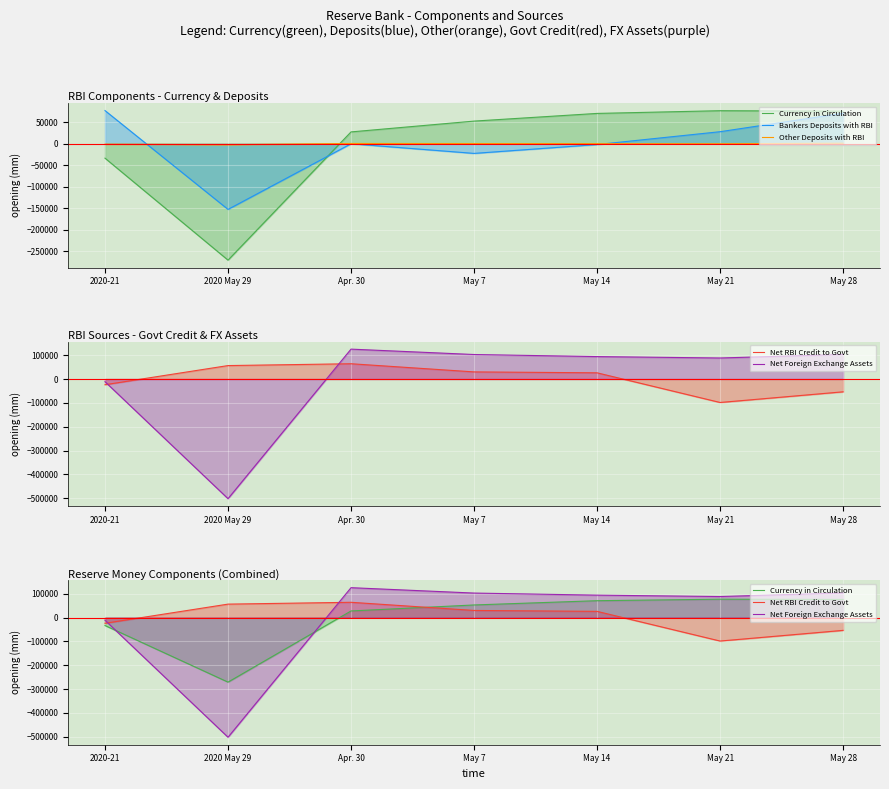

At which category does Currency in Circulation reach its first local valley?

2020 May 29